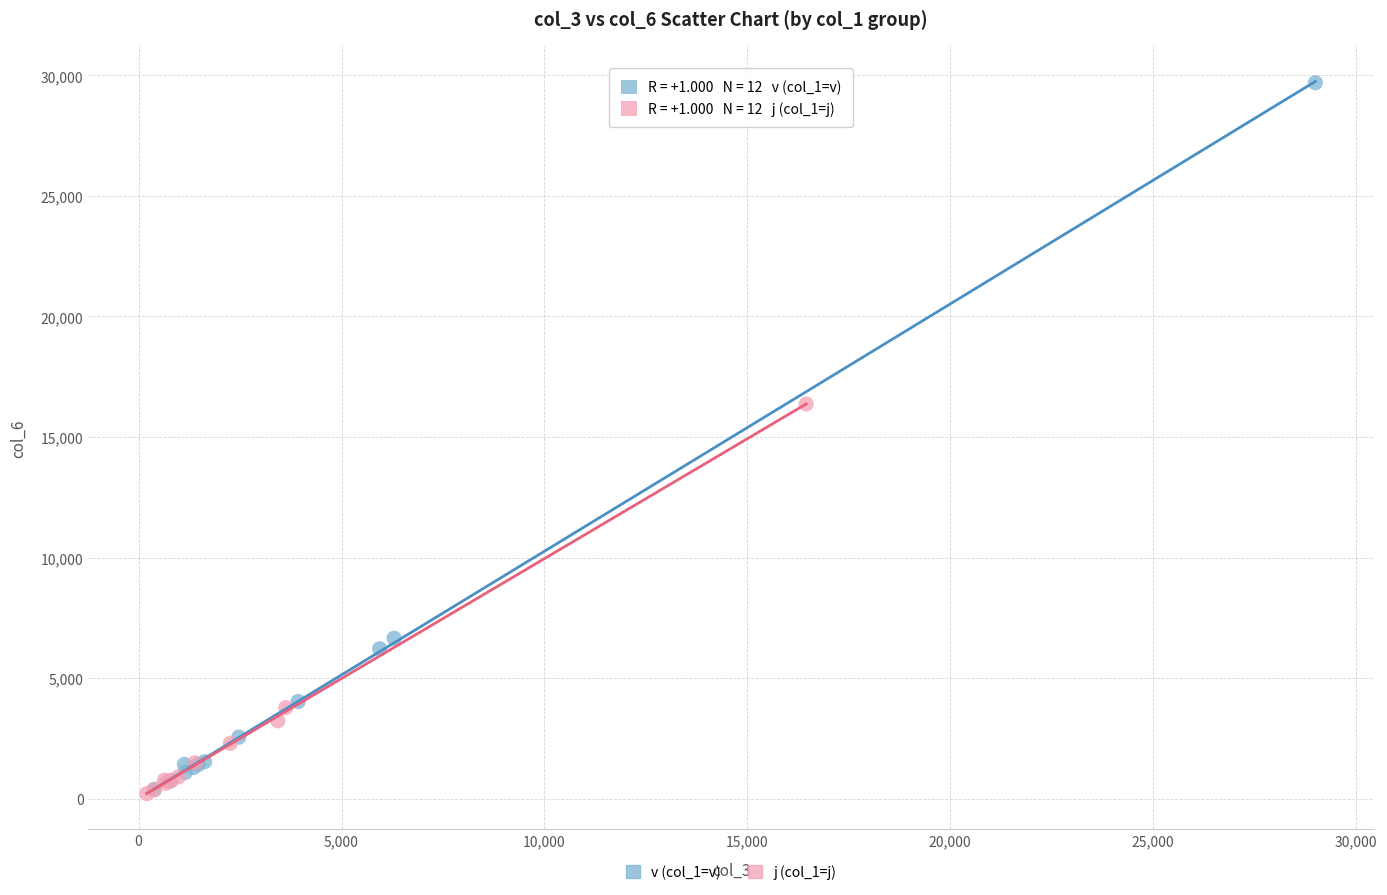

What are all the series names shown in the legend?

v (col_1=v), j (col_1=j)